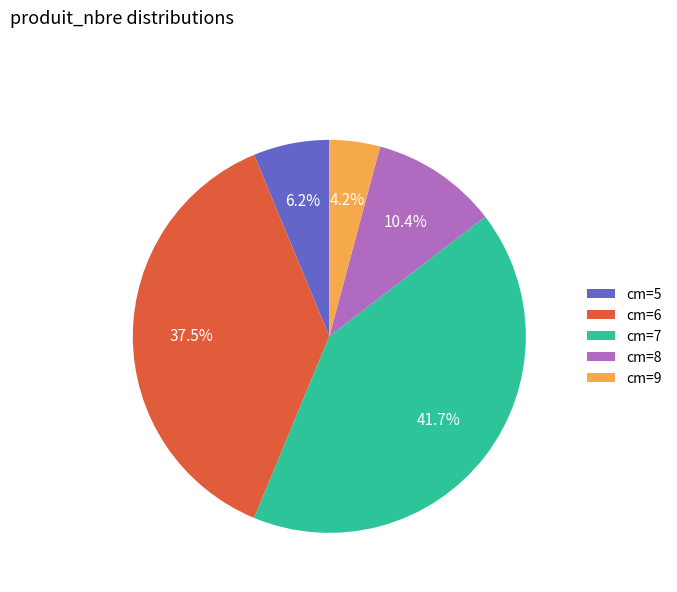

Which slice is the largest?

cm=7